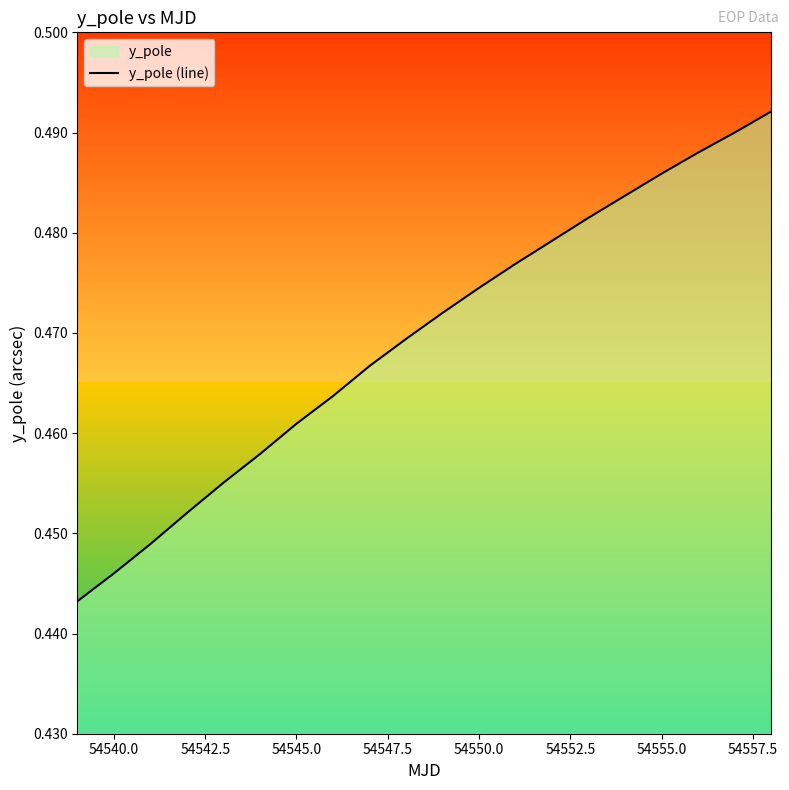

The chart shows a value of 0.6 at 54542.5. True or false?

False